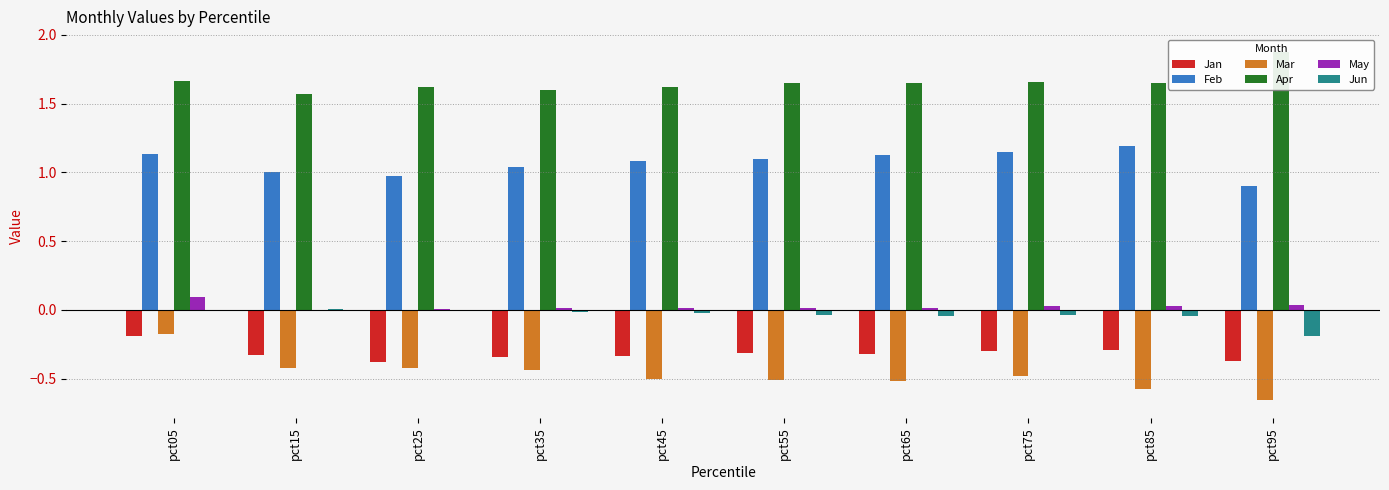

The value of Apr at pct65 is 1.7. True or false?

True